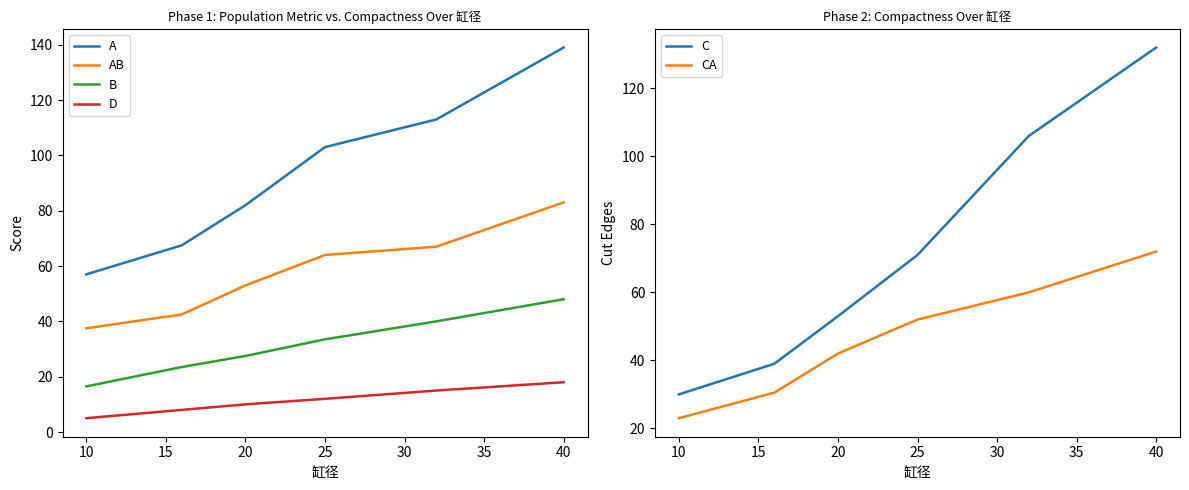

Rank the series by their maximum value, from lowest to highest.

D, B, CA, AB, C, A